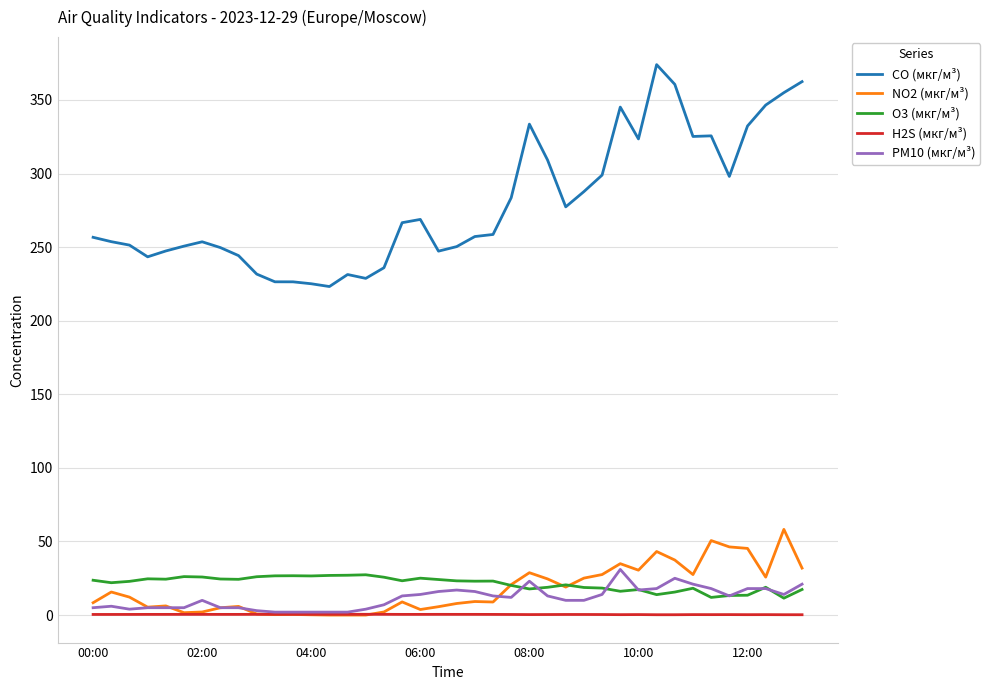

Which series has the widest spread of values?

CO (мкг/м³)